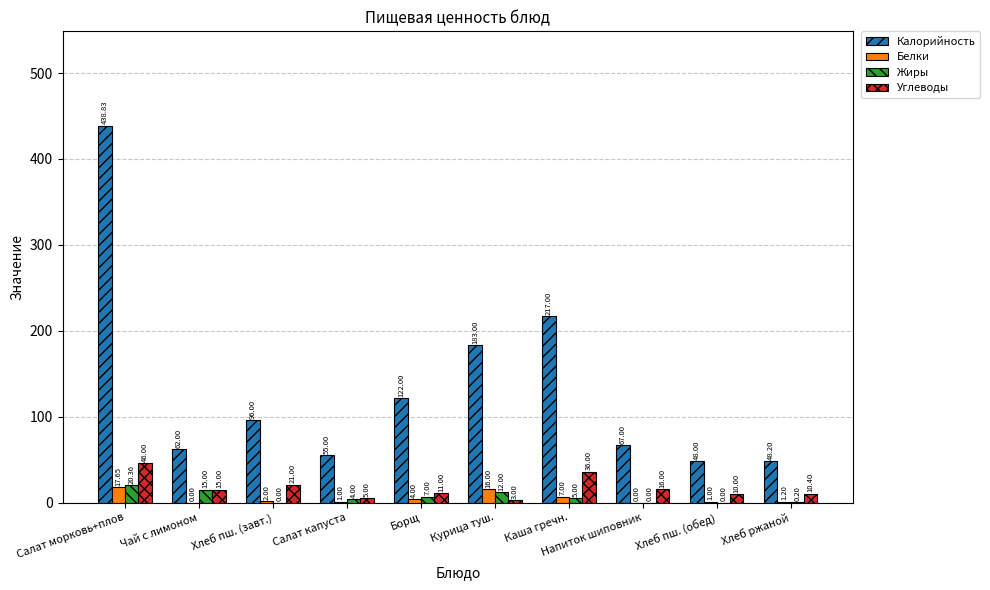

What is the sum of the Калорийность values at Курица туш. and Хлеб пш. (обед)?

231.0